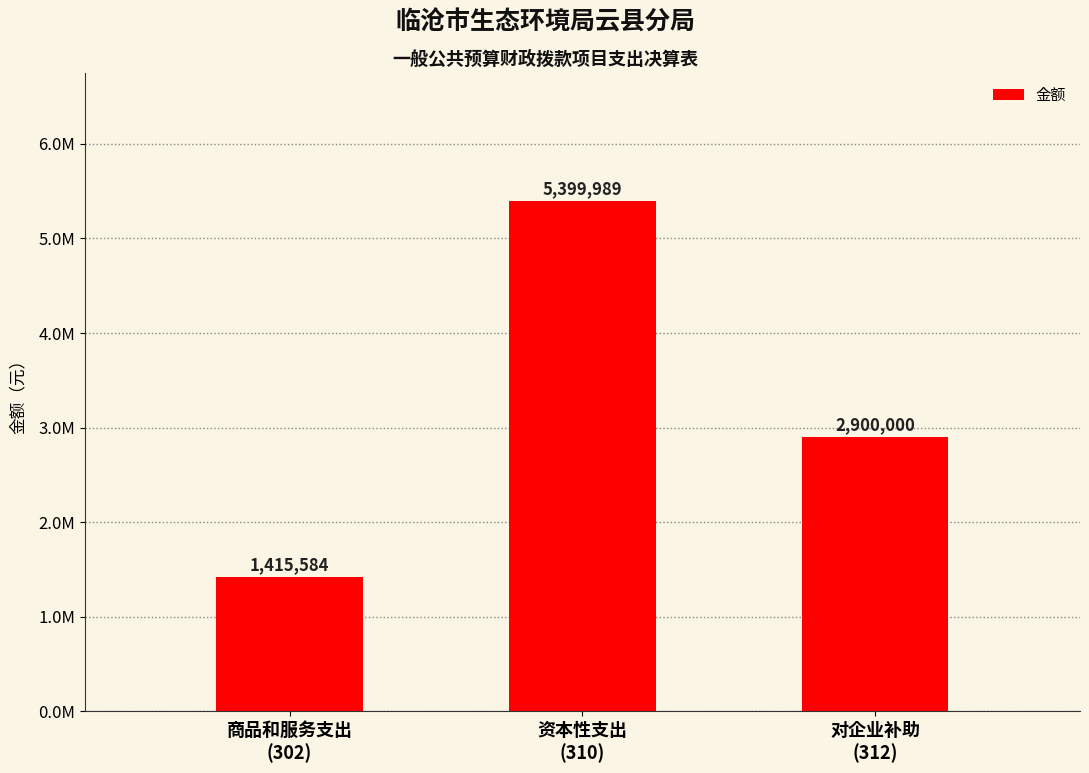

Which label corresponds to the smallest value in the chart?

商品和服务支出
(302)